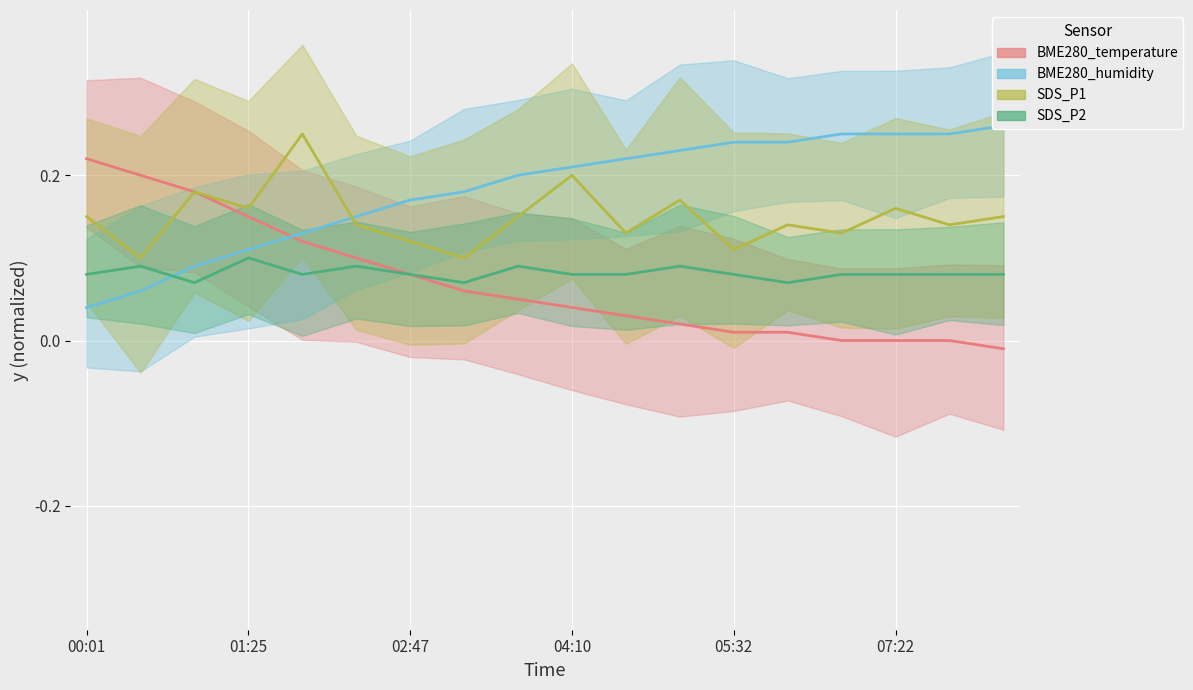

What is the maximum value for BME280_temperature?

0.2